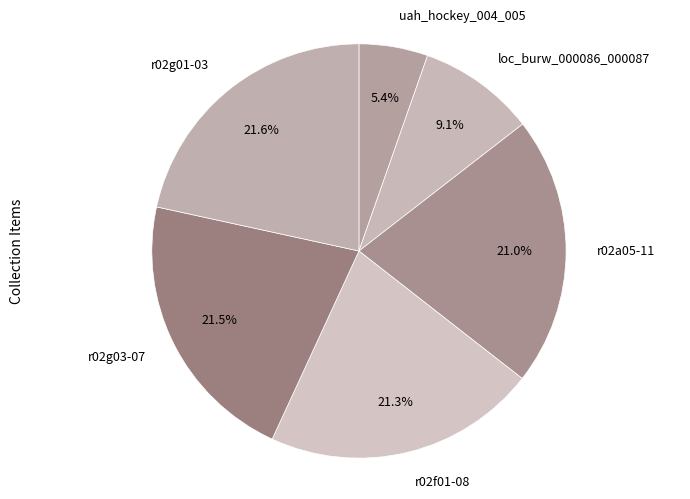

What percentage do r02g01-03 and r02f01-08 together represent?

42.9%